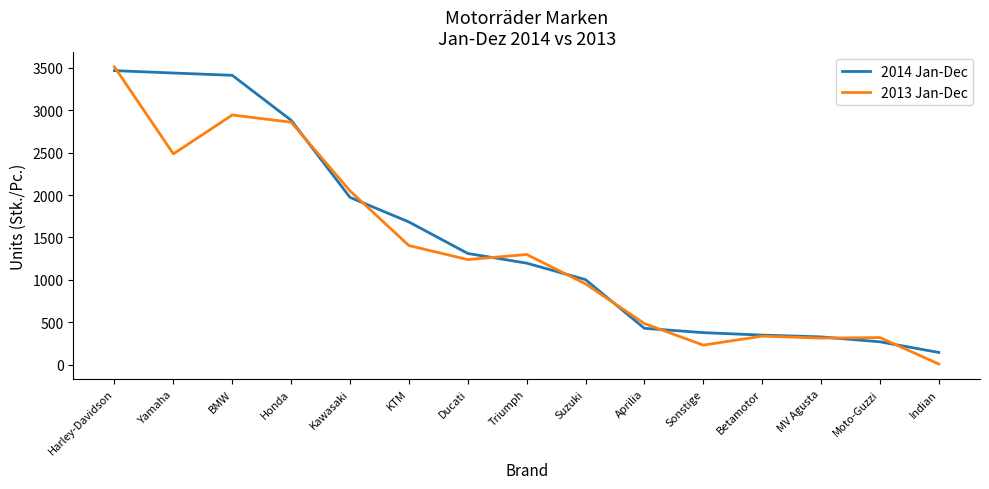

At which category is the sum across all series the highest?

Harley-Davidson